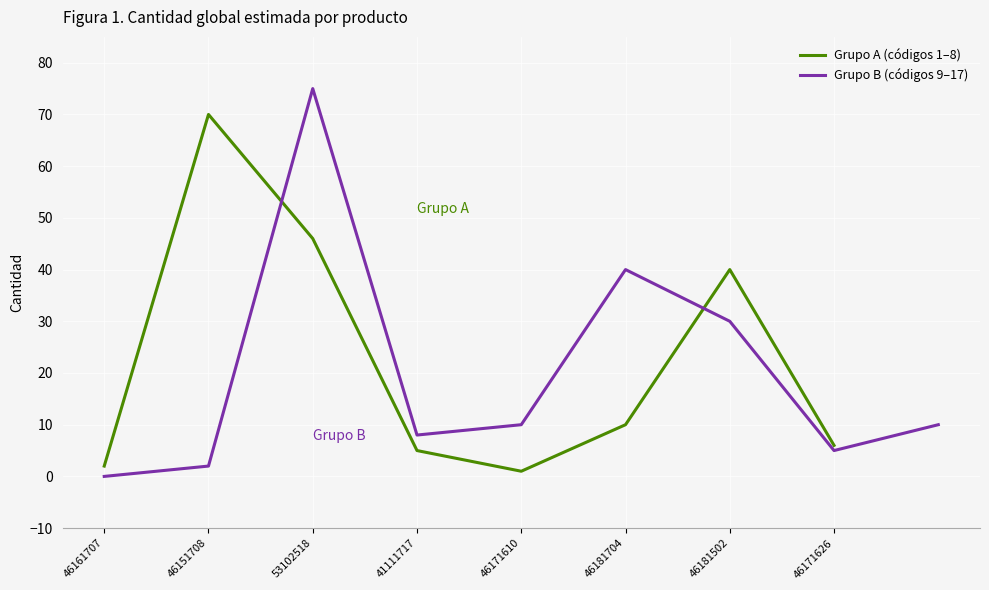

The Grupo A (códigos 1–8) series shows 22 at 53102518. True or false?

False